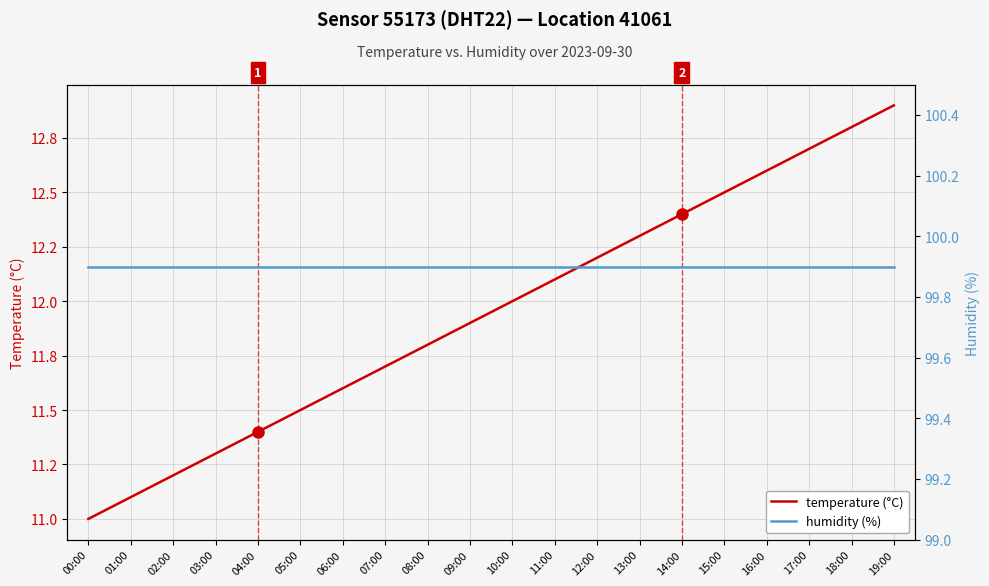

Rank the series by their maximum value, from lowest to highest.

temperature (°C), humidity (%)